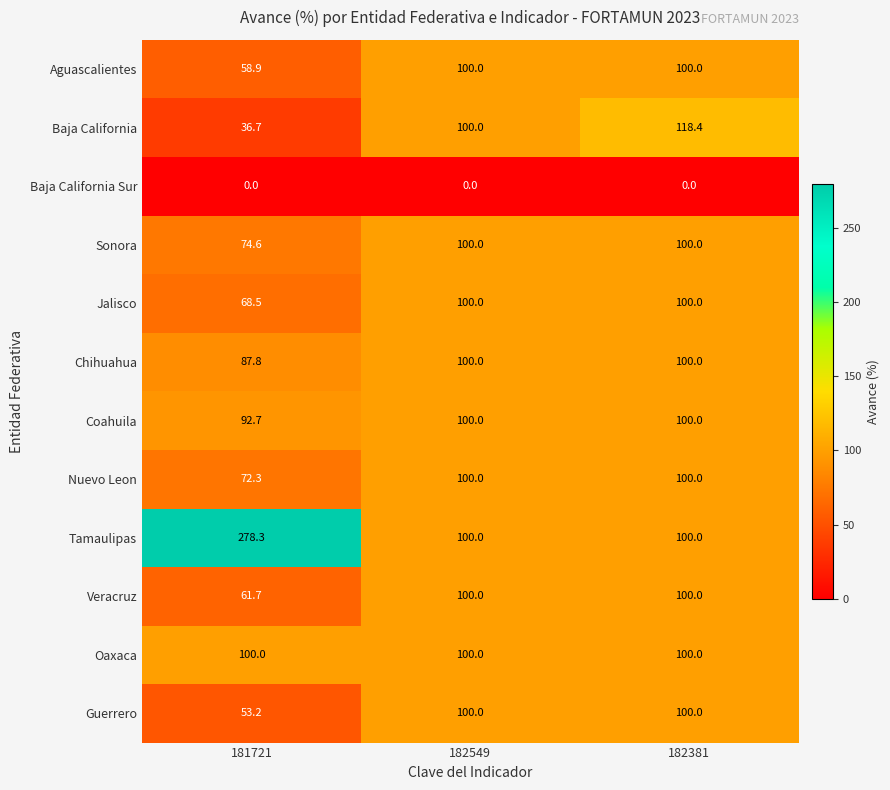

At 181721, list the series in order from largest to smallest.

Tamaulipas, Oaxaca, Coahuila, Chihuahua, Sonora, Nuevo Leon, Jalisco, Veracruz, Aguascalientes, Guerrero, Baja California, Baja California Sur